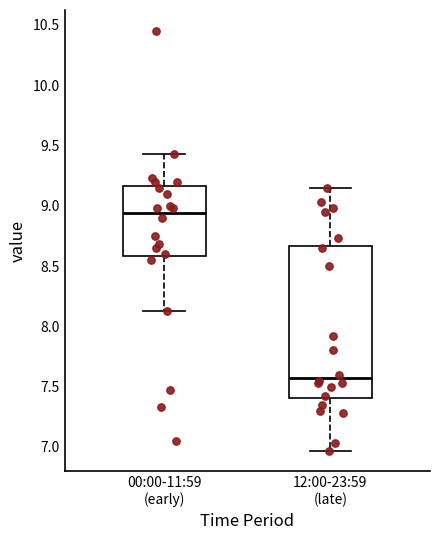

Comparing the boxes themselves (not the whiskers), which one is the tallest?

12:00-23:59 (late)